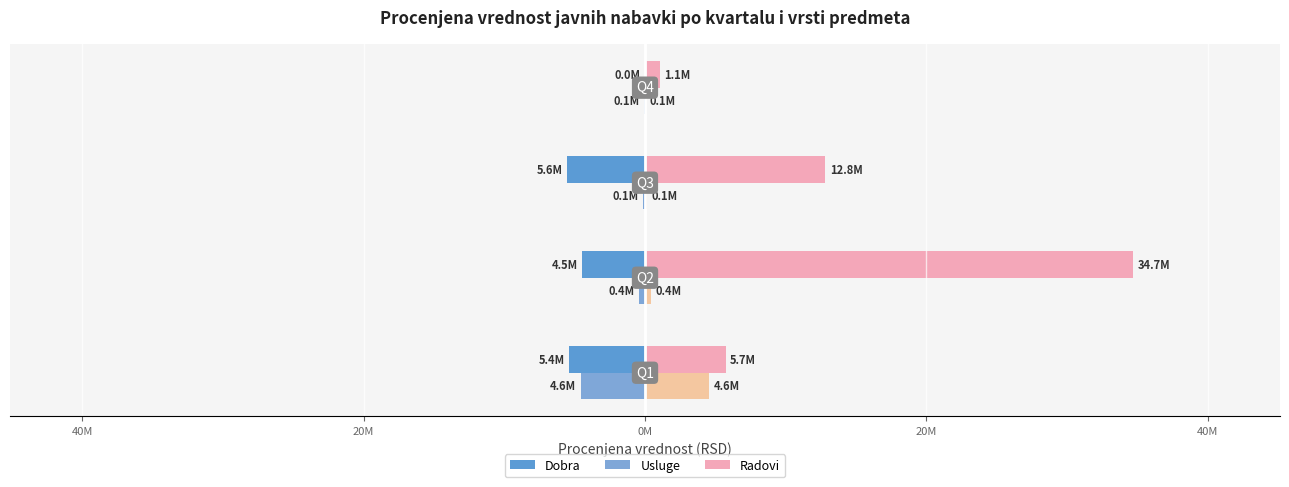

What is the minimum value shown in the chart?

-5561038.0